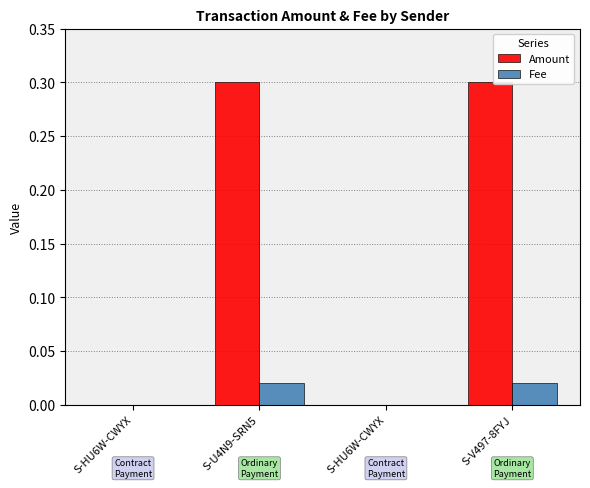

What are all the series names shown in the legend?

Amount, Fee